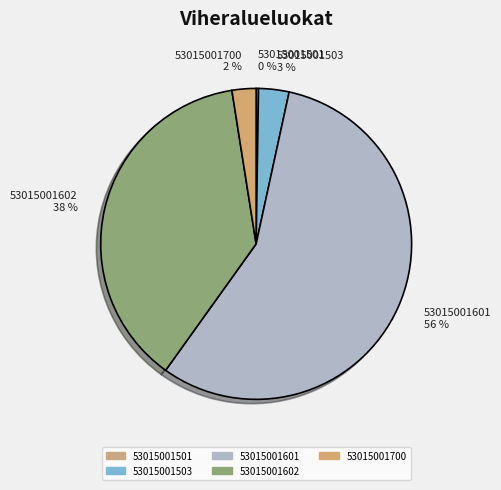

True or false: 53015001503 accounts for 3% of the total.

True